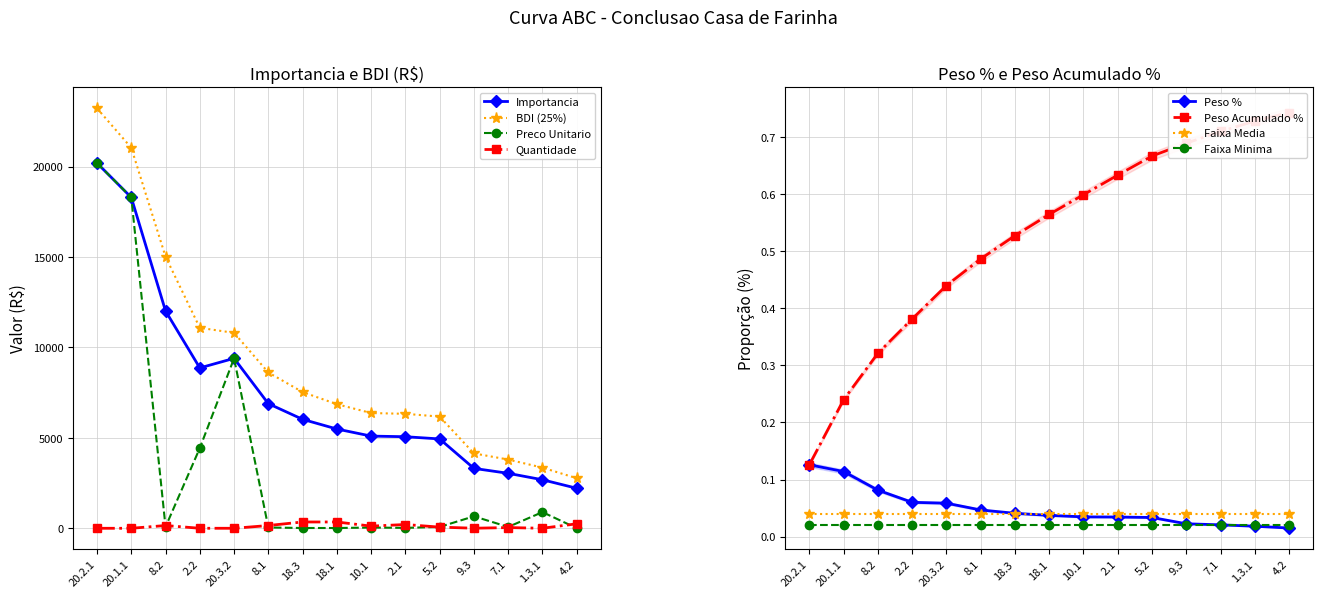

What is the minimum value for Quantidade?

1.0